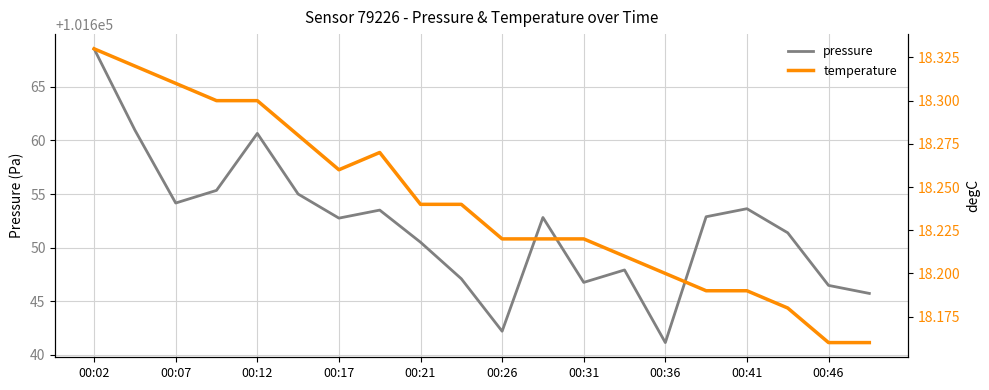

Reading left to right, extract all data points from this chart.

pressure: 101668.6	101661.0	101654.2	101655.3	101660.7	101655.0	101652.8	101653.5	101650.5	101647.1	101642.2	101652.8	101646.8	101647.9	101641.1	101652.9	101653.6	101651.4	101646.5	101645.7
temperature: 18.3	18.3	18.3	18.3	18.3	18.3	18.3	18.3	18.2	18.2	18.2	18.2	18.2	18.2	18.2	18.2	18.2	18.2	18.2	18.2